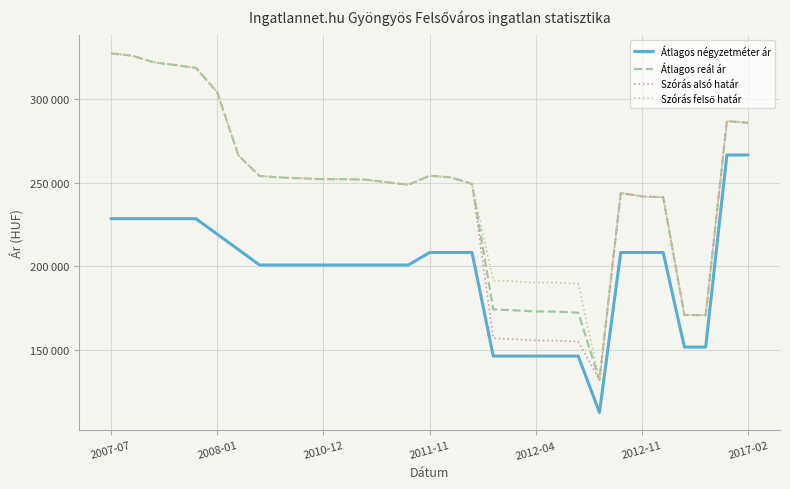

Where is Átlagos négyzetméter ár nearest to the value 189654?

7